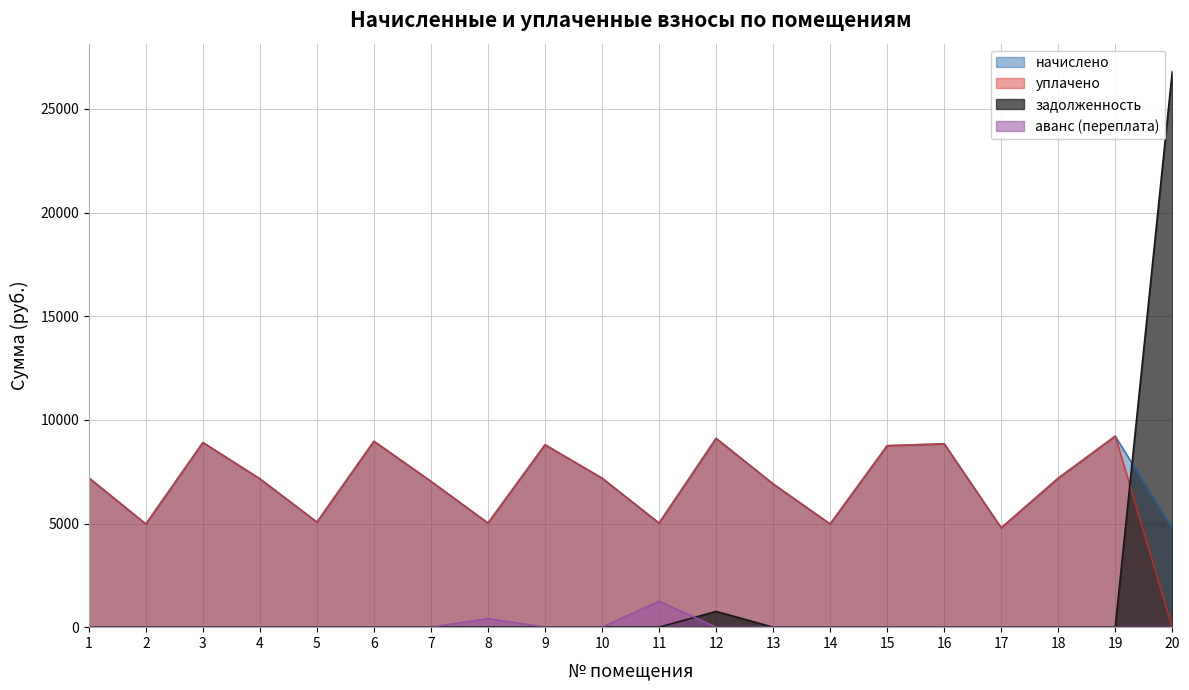

True or false: начислено and уплачено cross at least once.

False